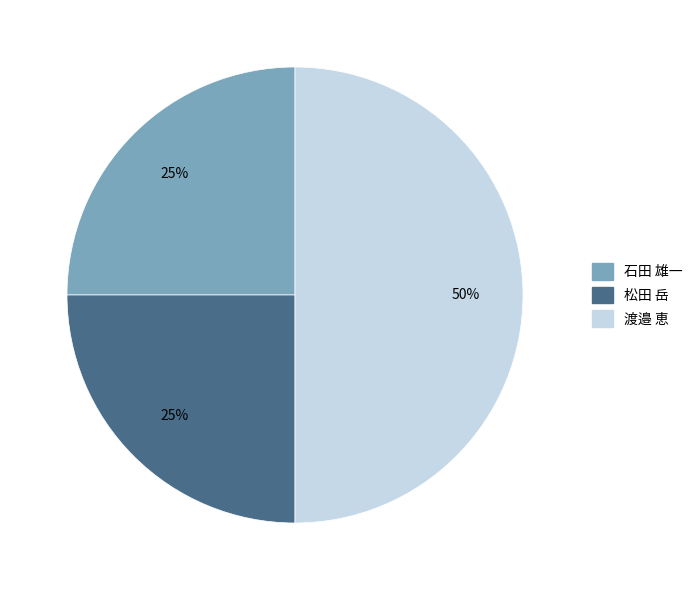

Count the number of slices in the pie.

3